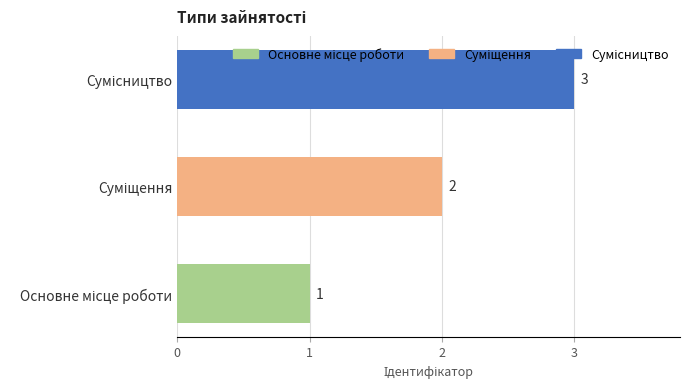

Count the values in the range 1 to 3.

3